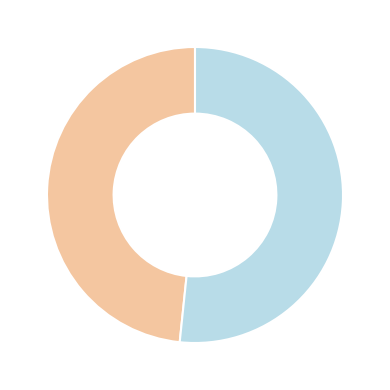

How many slices are in this pie chart?

2